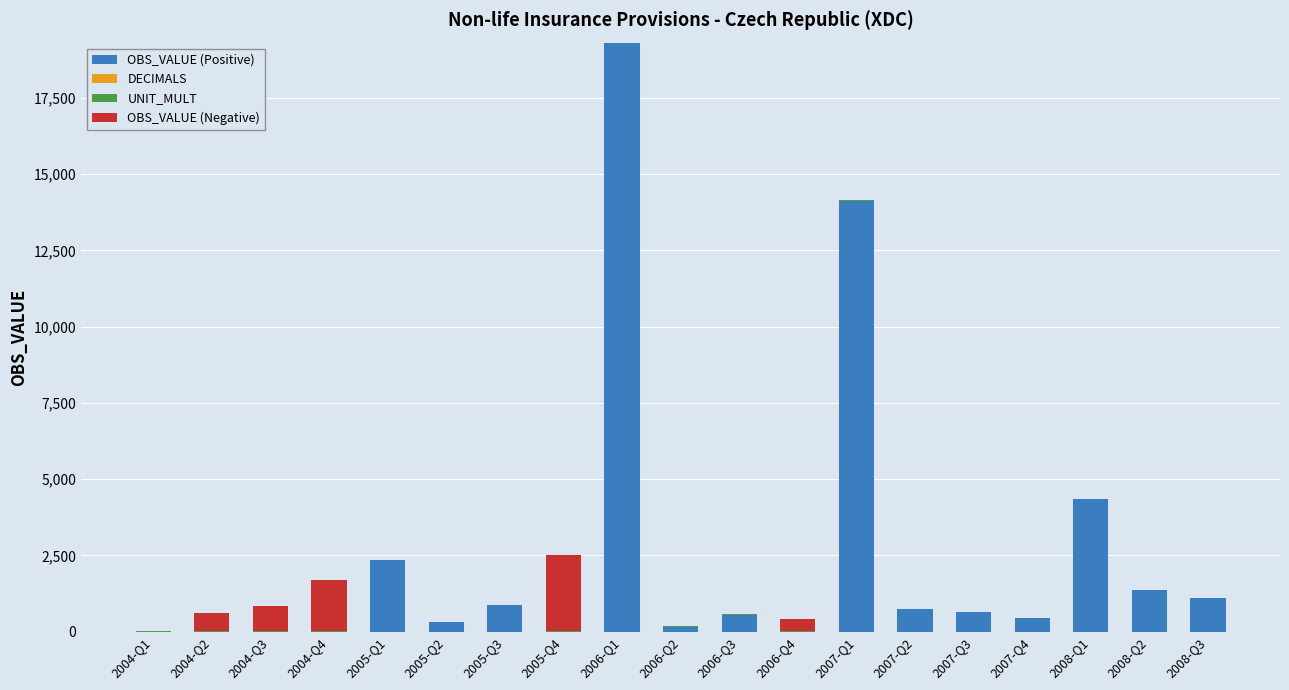

Where is OBS_VALUE (Positive) nearest to the value 9653?

2007-Q1